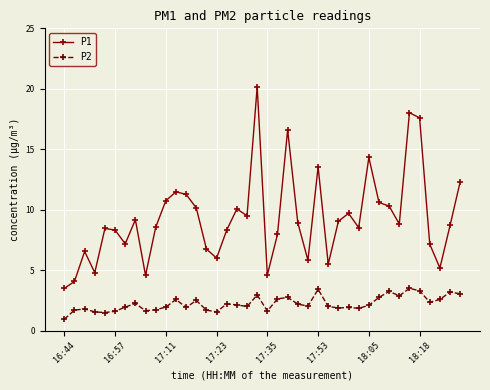

Which series has the largest range (max minus min)?

P1